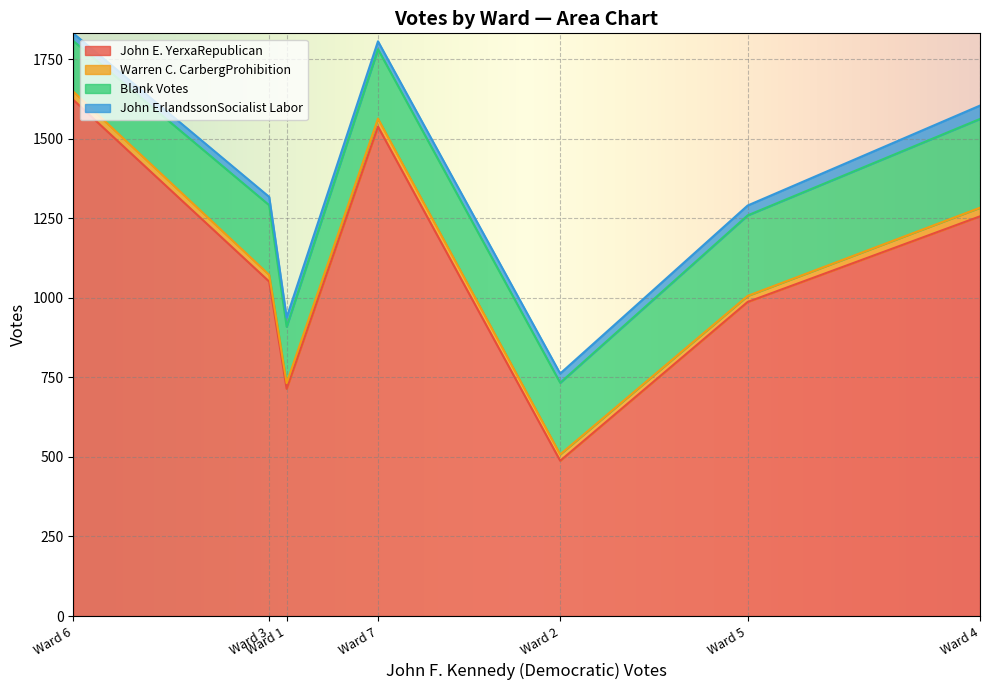

What is the value of the Warren C. CarbergProhibition point at the 6th from the left?

26